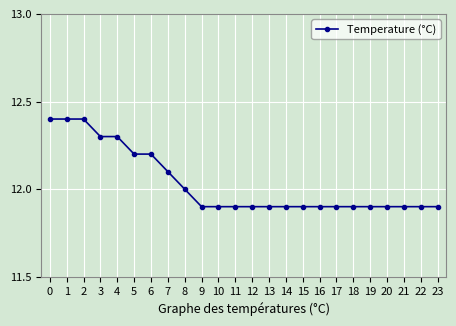

Is it true that the value at 4 is 12.3?

True